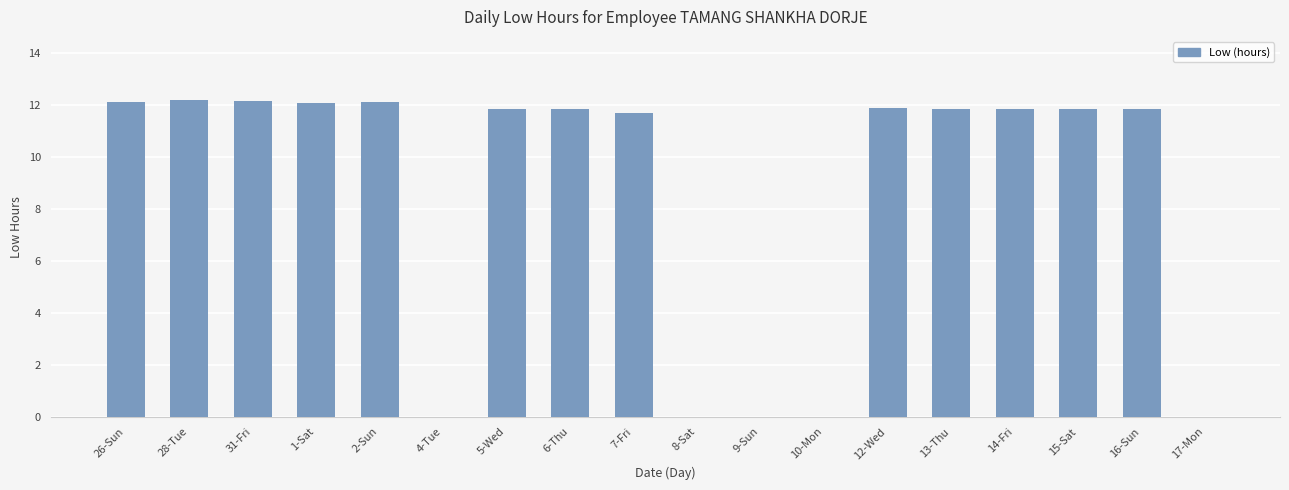

Is it true that the value at 6-Thu is 11.8?

True